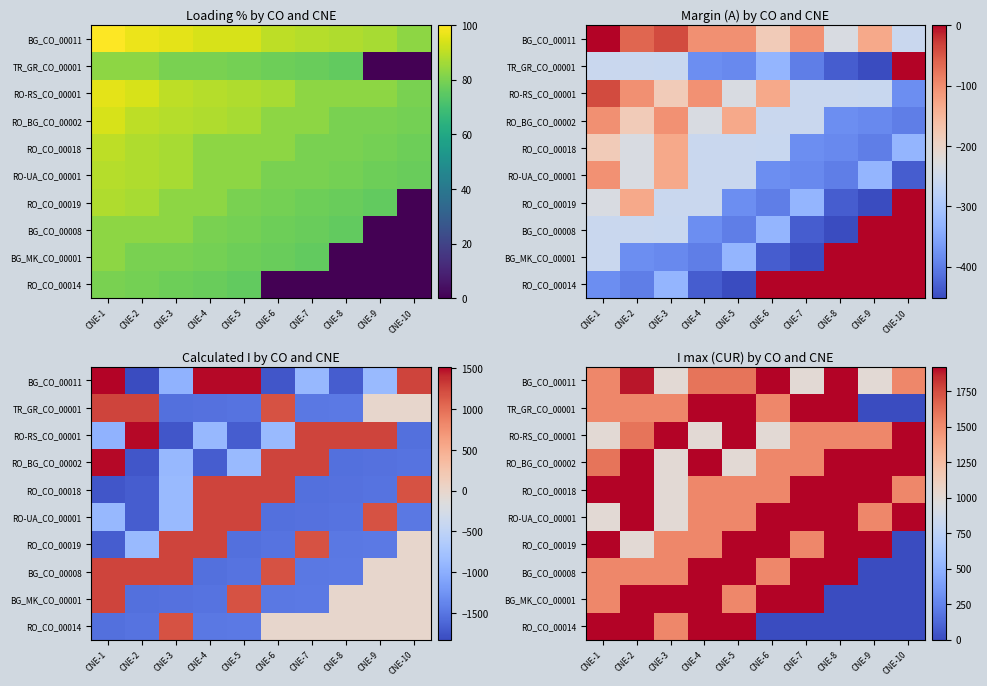

What is the spread (max minus min) of values at CNE-8?

1920